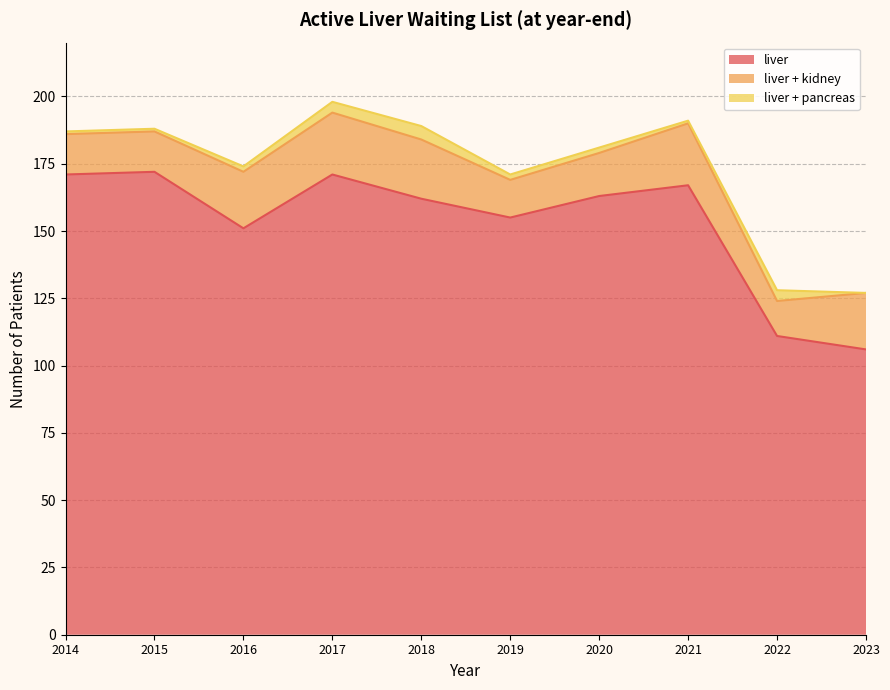

Which series has the widest spread of values?

liver